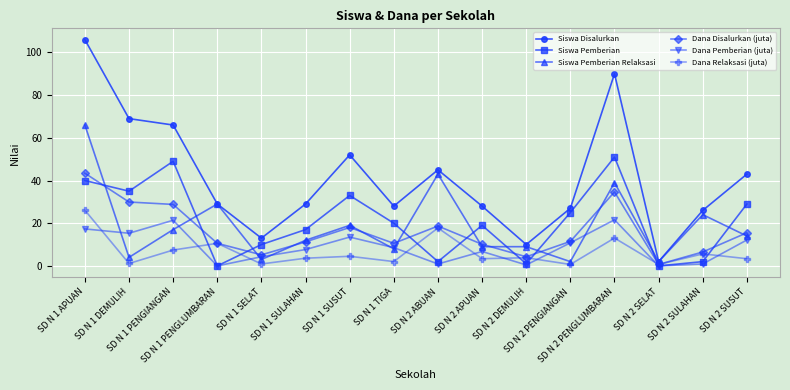

The value of Dana Relaksasi (juta) at SD N 2 SULAHAN is 5.6. True or false?

True